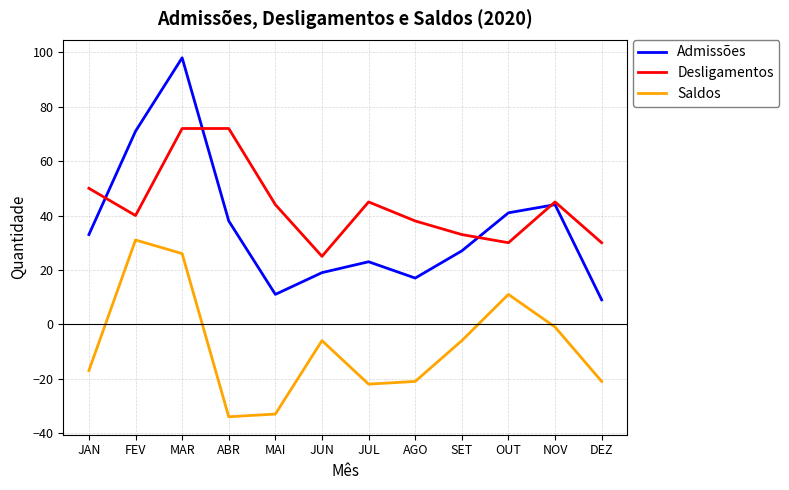

Does the chart have visible grid lines?

Yes